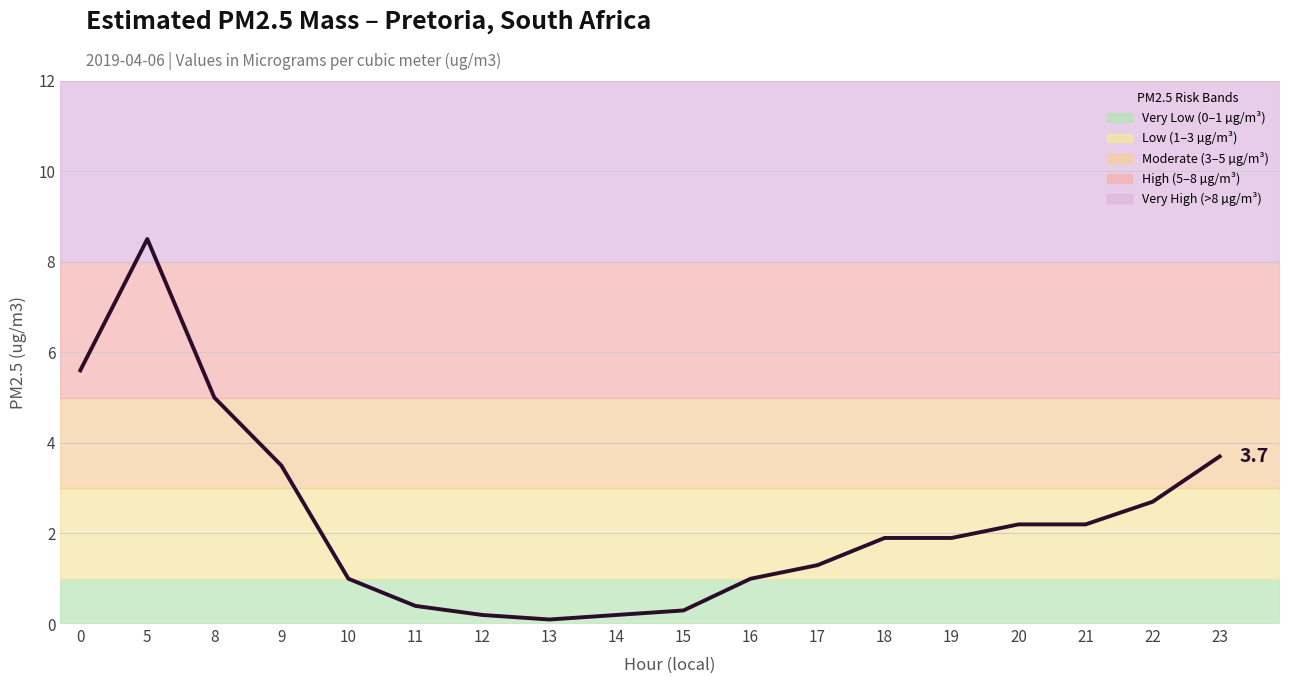

Approximately how many times larger is the value at 19 compared to 17?

1.5